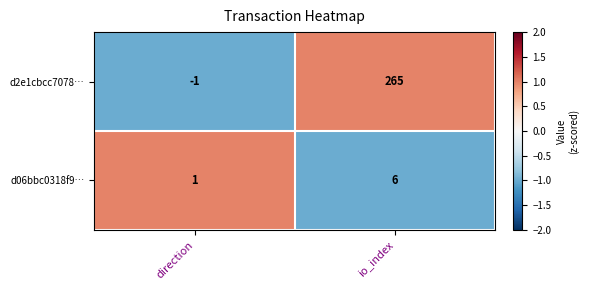

How many positive values does the d2e1cbcc7078… series have?

1